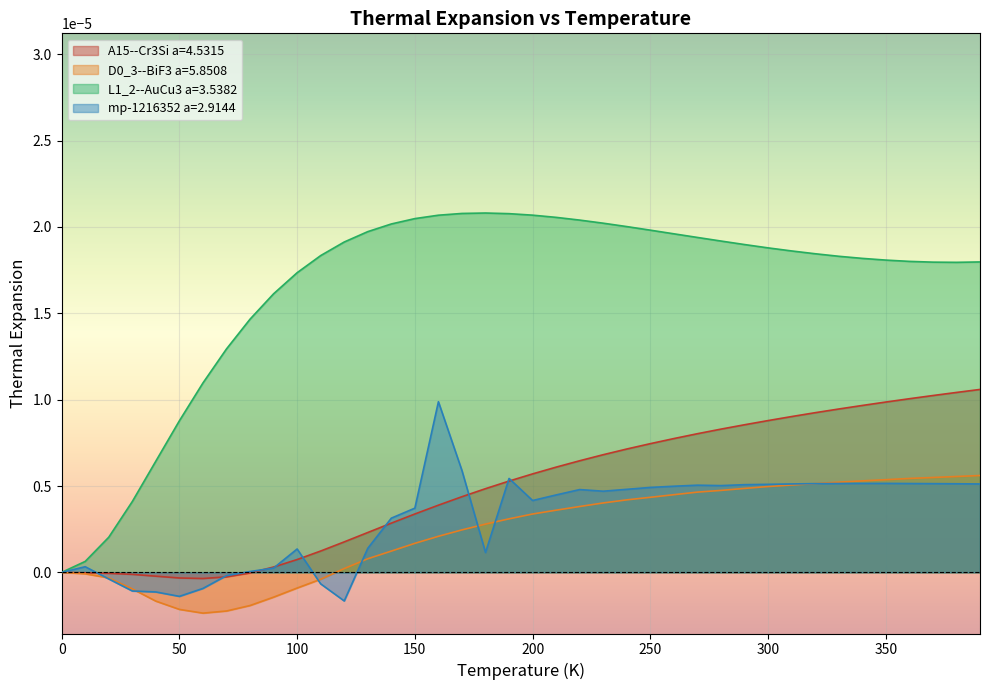

Rank the series at 340.0 from lowest to highest value.

mp-1216352 a=2.9144, D0_3--BiF3 a=5.8508, A15--Cr3Si a=4.5315, L1_2--AuCu3 a=3.5382